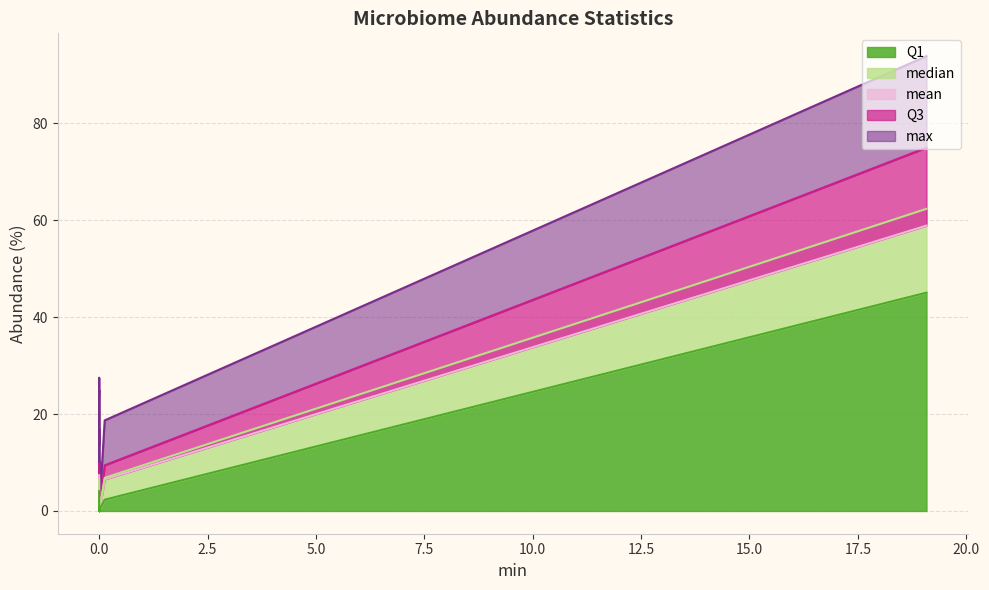

Which series has the widest spread of values?

max